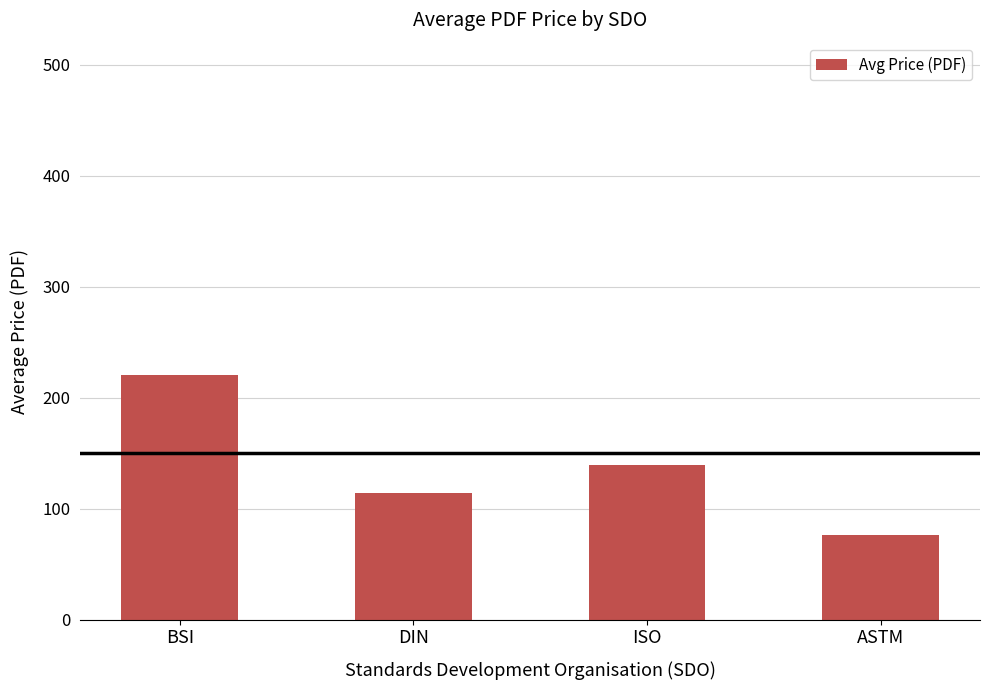

Reading left to right, extract all data points from this chart.

220.5	113.8	139.6	76.0